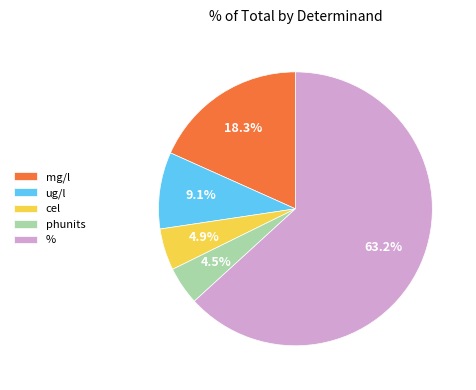

Which slice is the largest?

%